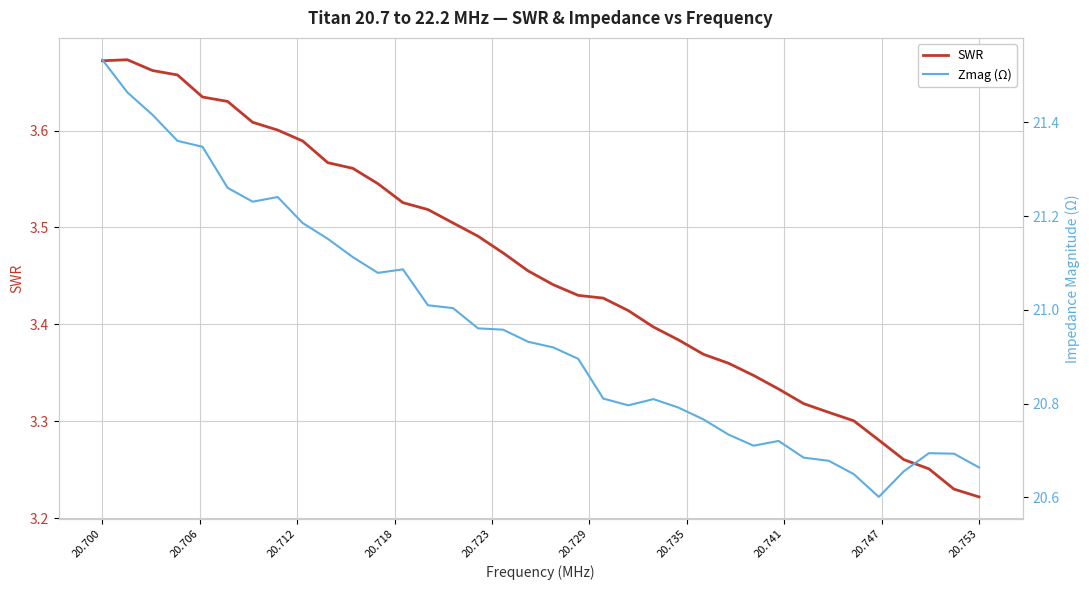

Is this an area chart (filled region under the line)?

No